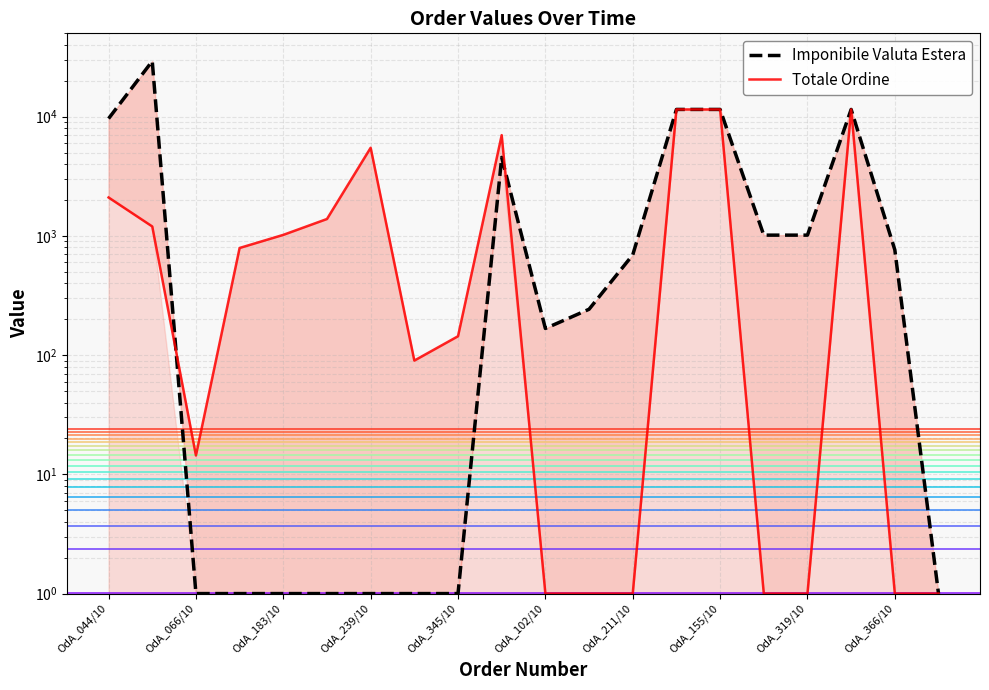

Is it true that Totale Ordine equals 1.0 at OdA_366/10?

True